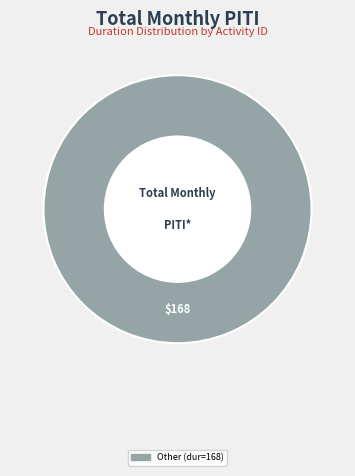

Count the number of slices in the pie.

1